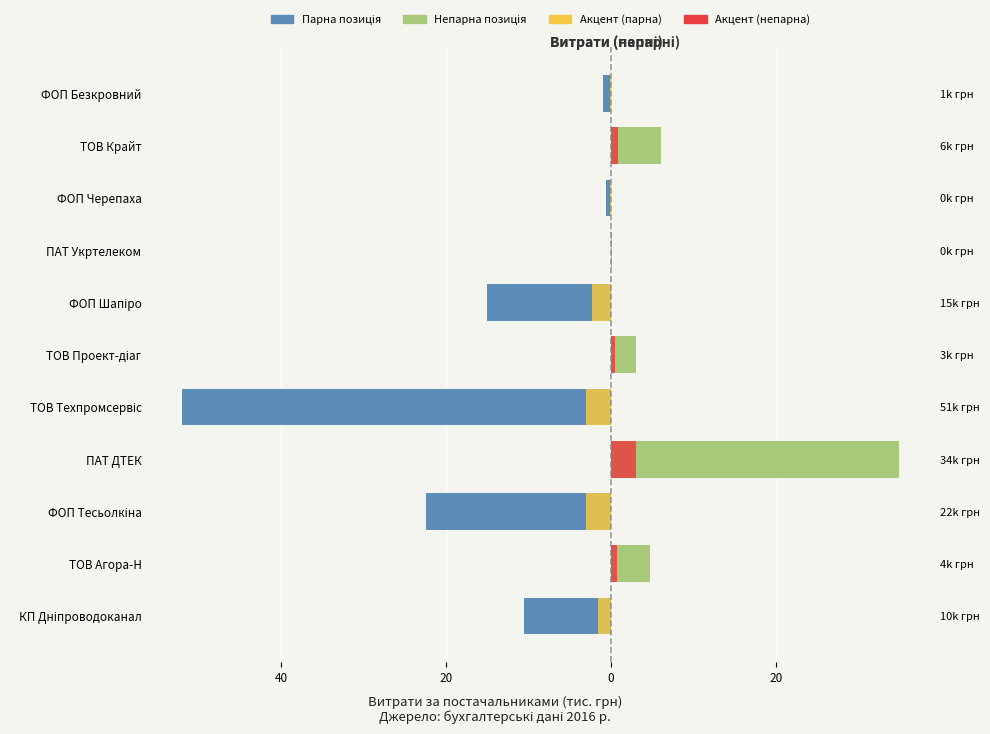

What is the minimum value for Пара/парна позиція?

-52.0